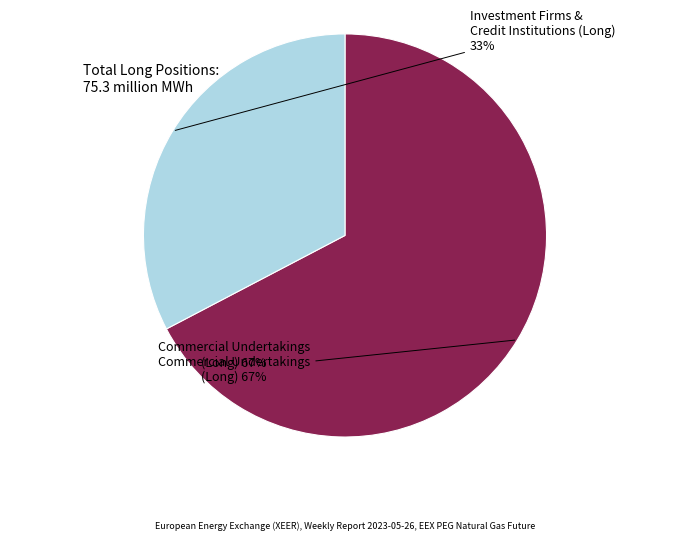

Is it true that Investment Firms or credit institutions (Long Total) is 26% of the pie?

False